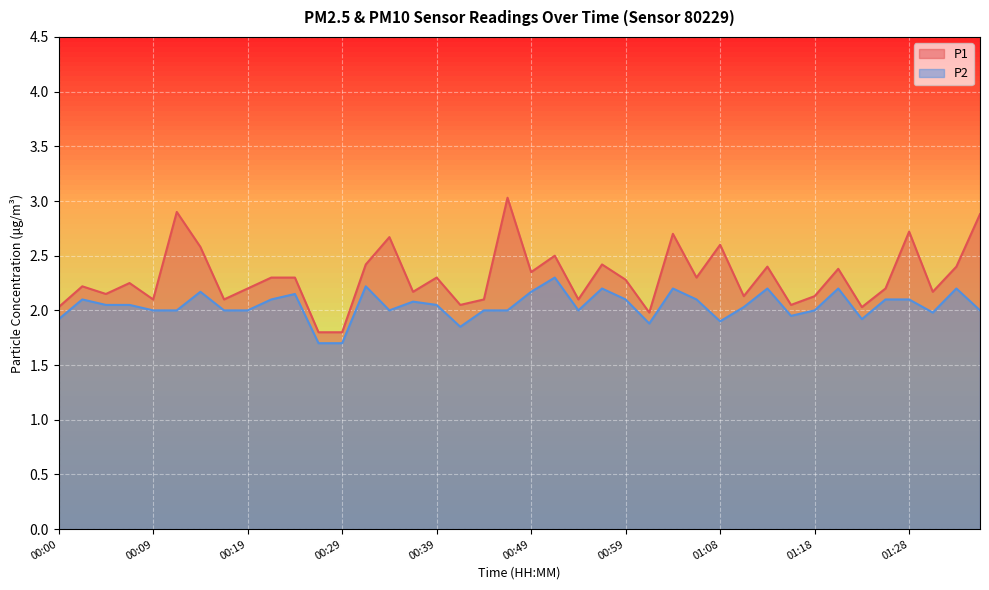

What is the approximate value of P1 at 01:23?

2.0